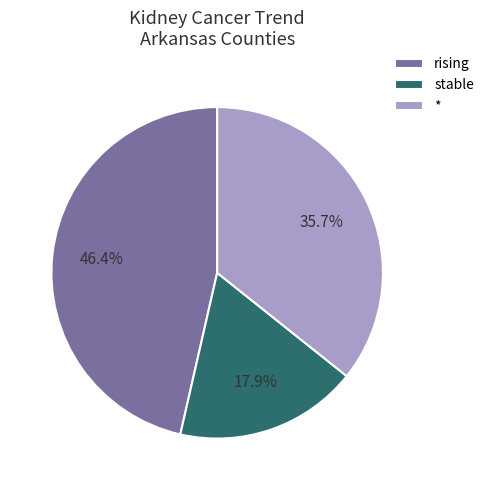

How many segments does this pie chart have?

3